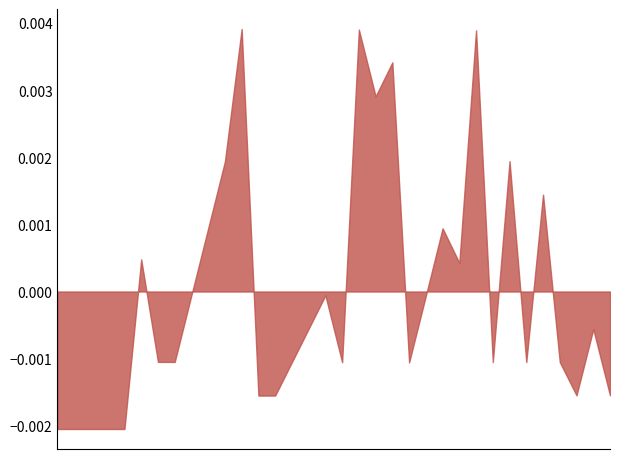

Does the chart have visible grid lines?

No